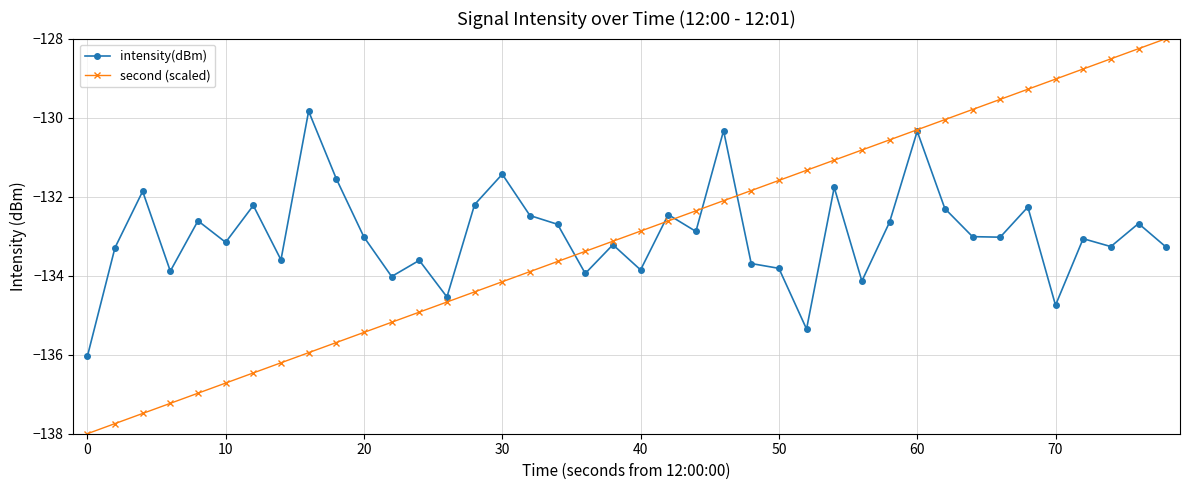

After their last crossing, which series has the higher values: second (scaled) or intensity(dBm)?

second (scaled)